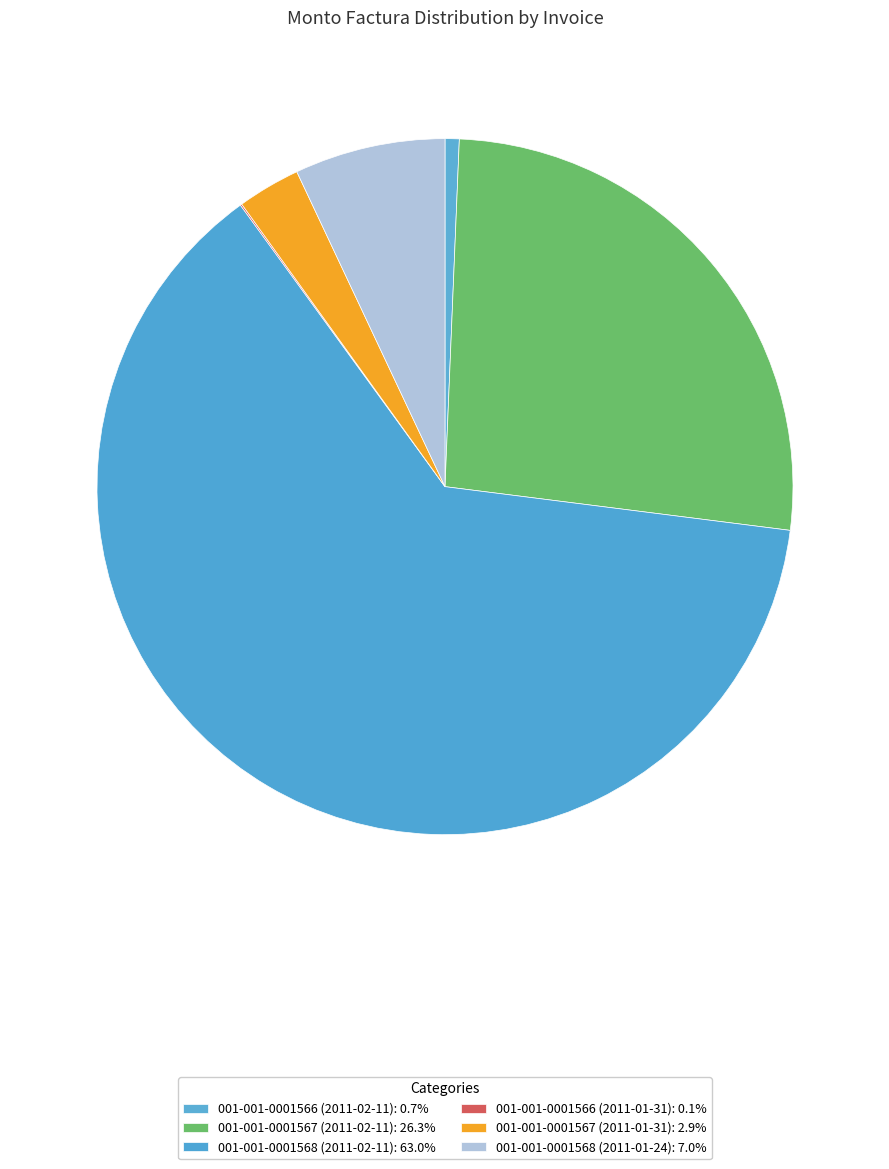

Approximately how many times larger is the value at 001-001-0001567 (2011-02-11) compared to 001-001-0001568 (2011-02-11)?

0.4